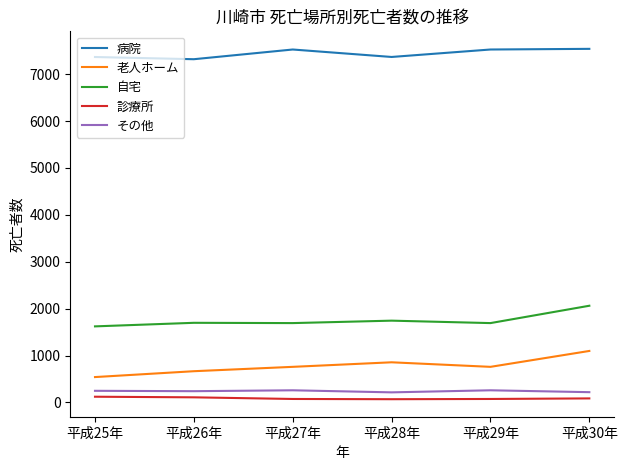

What are all the series names shown in the legend?

病院, 老人ホーム, 自宅, 診療所, その他